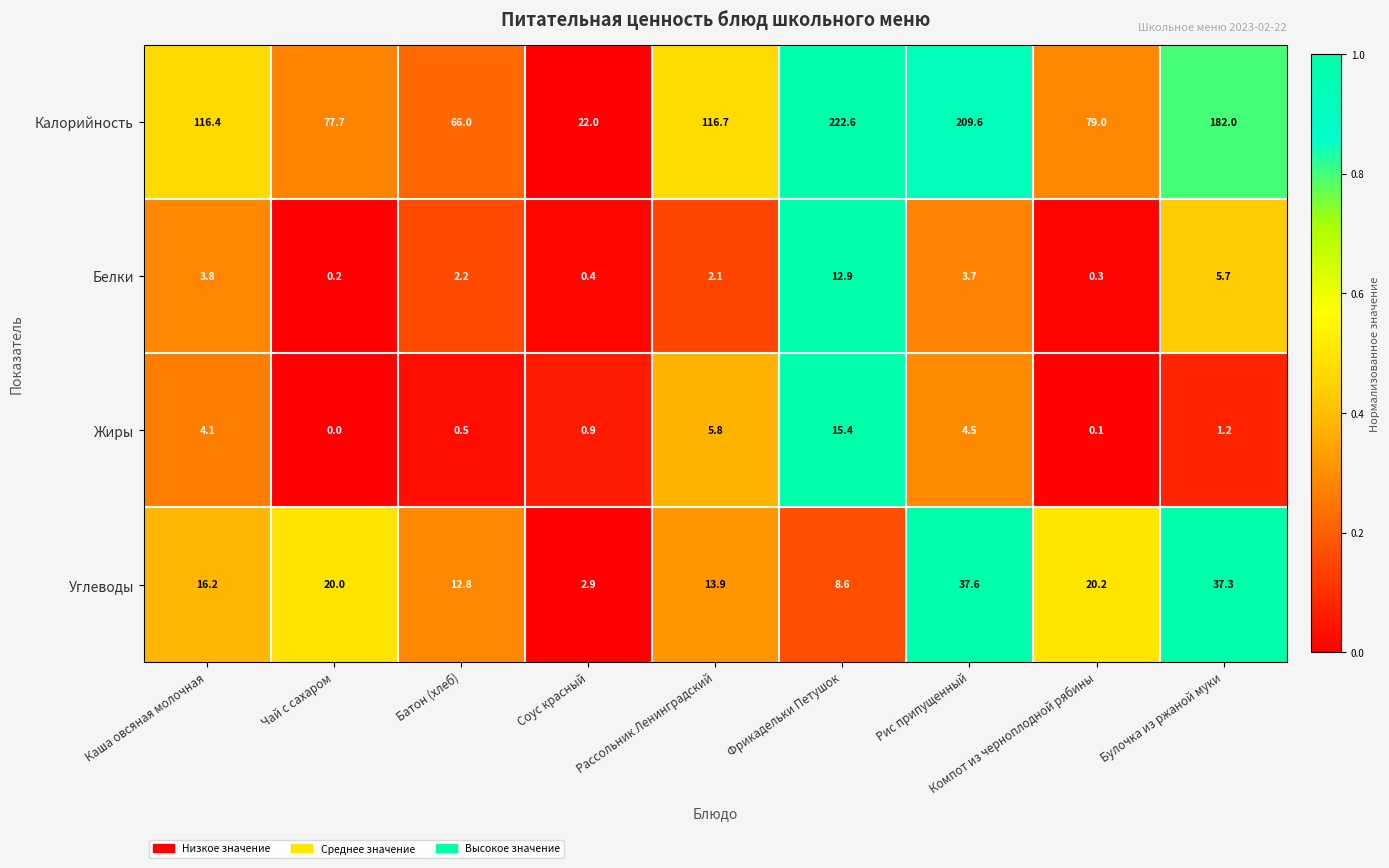

List the series in order of their peak value, highest first.

Калорийность, Углеводы, Жиры, Белки